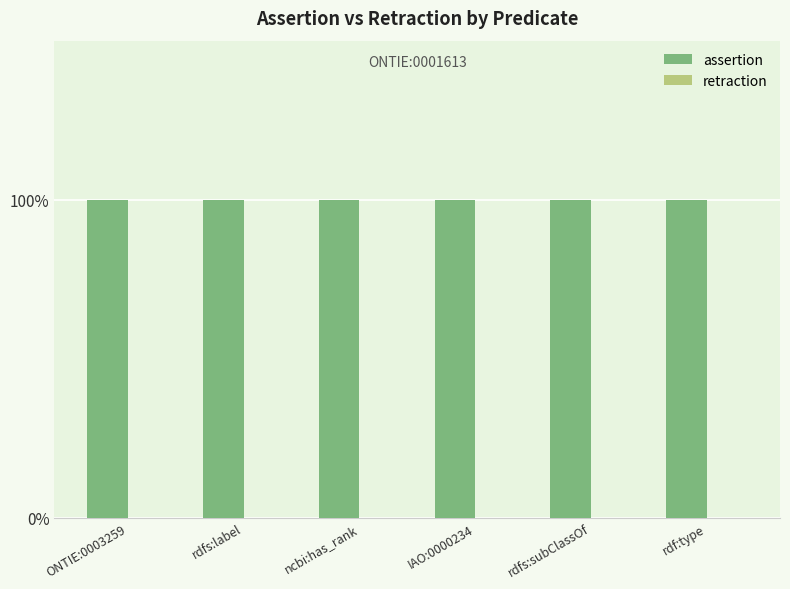

At which category is the sum across all series the highest?

ONTIE:0003259